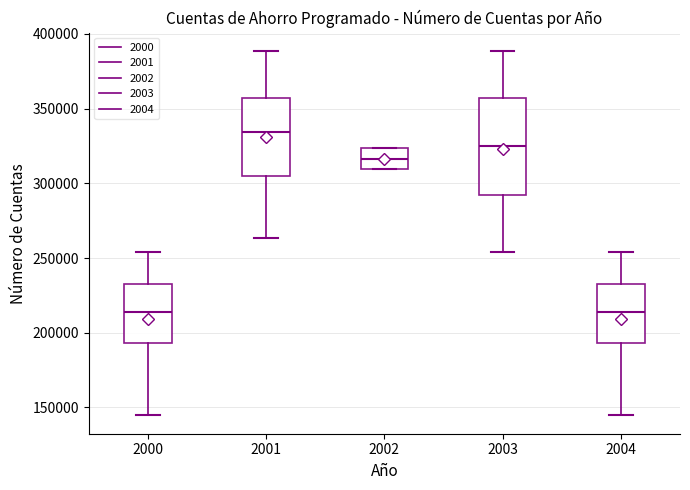

Where does the upper whisker of the box at x = 2004 end on the y-axis? The values are not printed on the chart, so give them approximately, as read against the axis.

255000